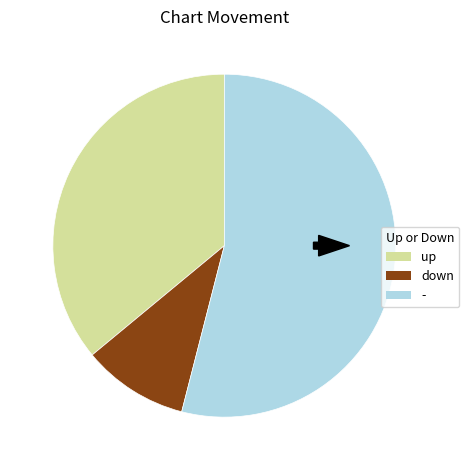

How many segments does this pie chart have?

3